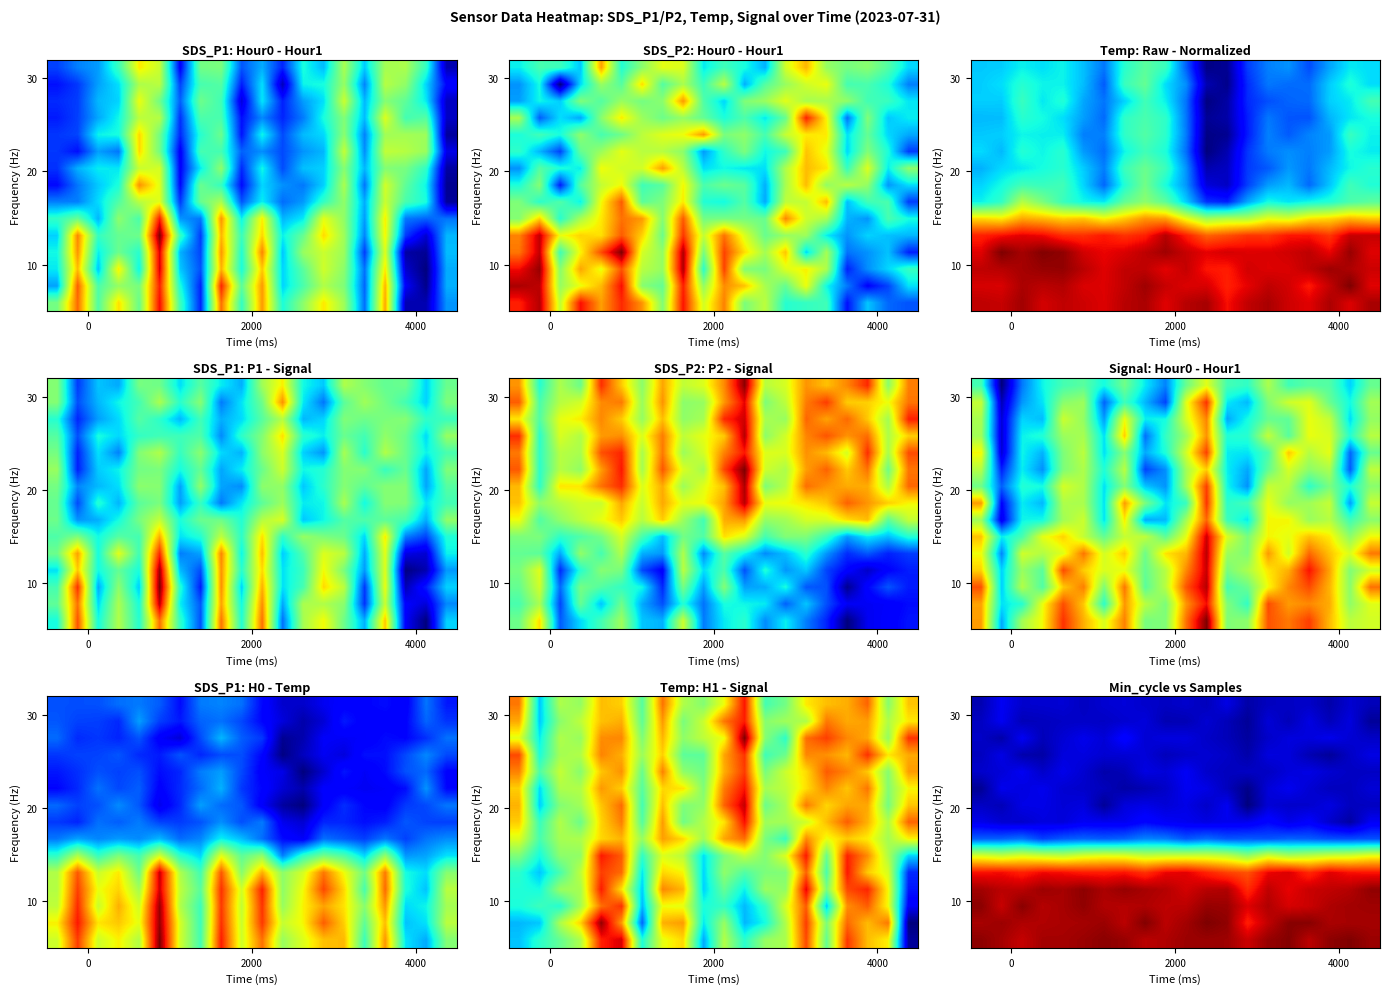

Which has a higher value, 16 or 4000?

16